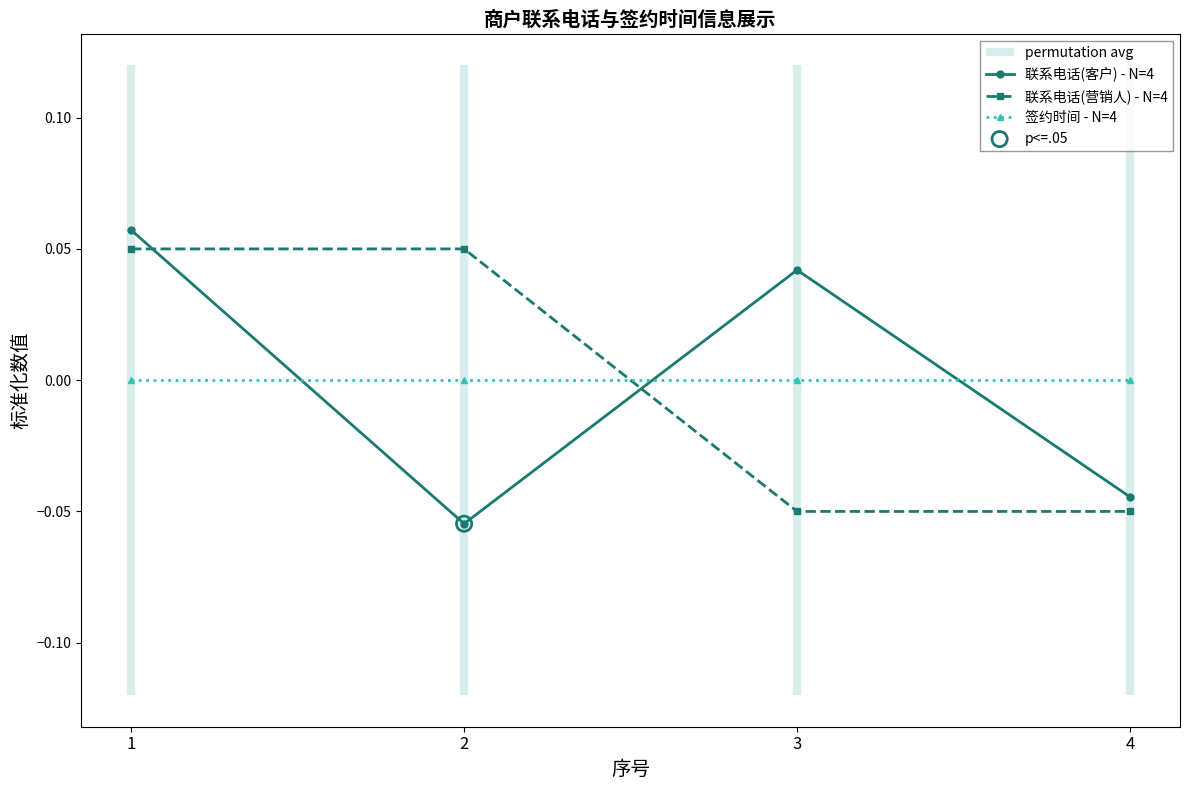

Which series has the widest spread of Y values?

联系电话(客户) - N=4